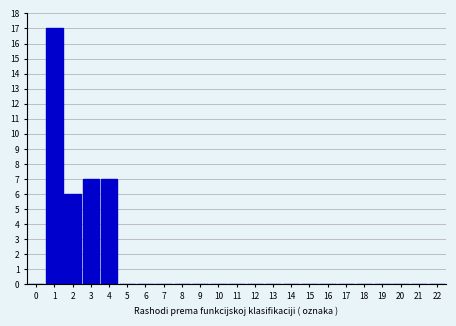

Reading right to left, extract all data points from this chart.

22=0	21=0	20=0	19=0	18=0	17=0	16=0	15=0	14=0	13=0	12=0	11=0	10=0	9=0	8=0	7=0	6=0	5=0	4=7	3=7	2=6	1=17	0=0